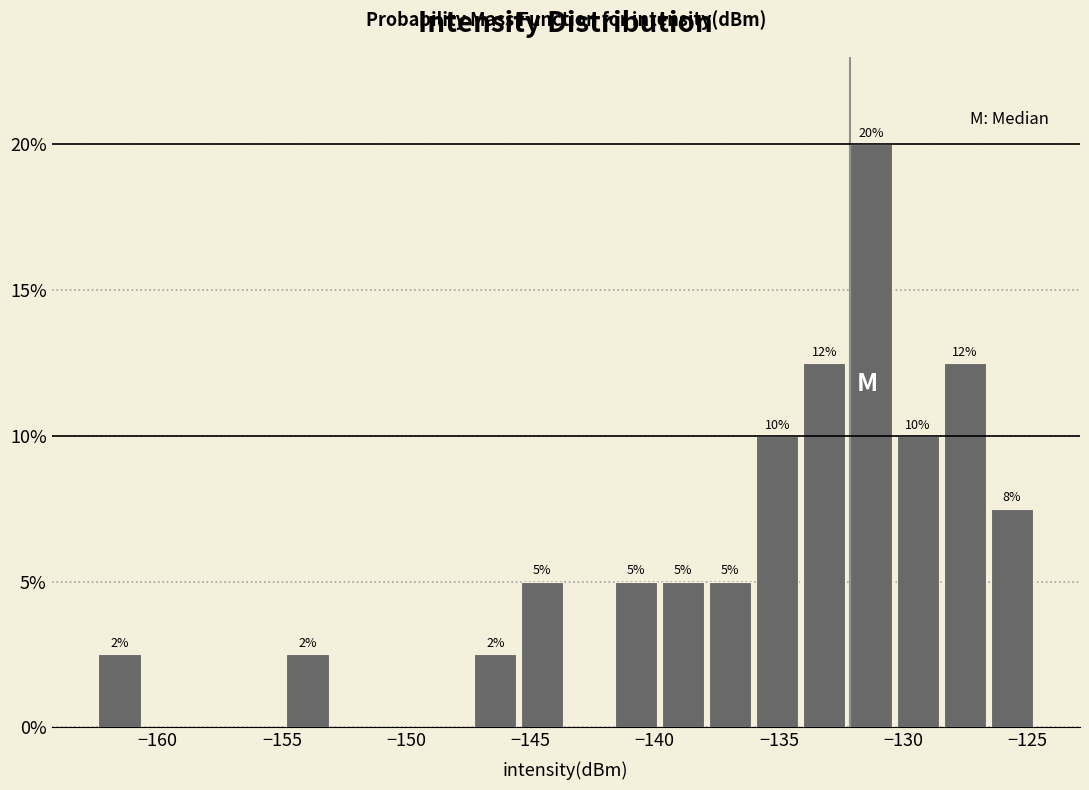

Around what value on the x-axis is the tallest bar? Give the approximate position of its centre, as read against the axis.

-131.5